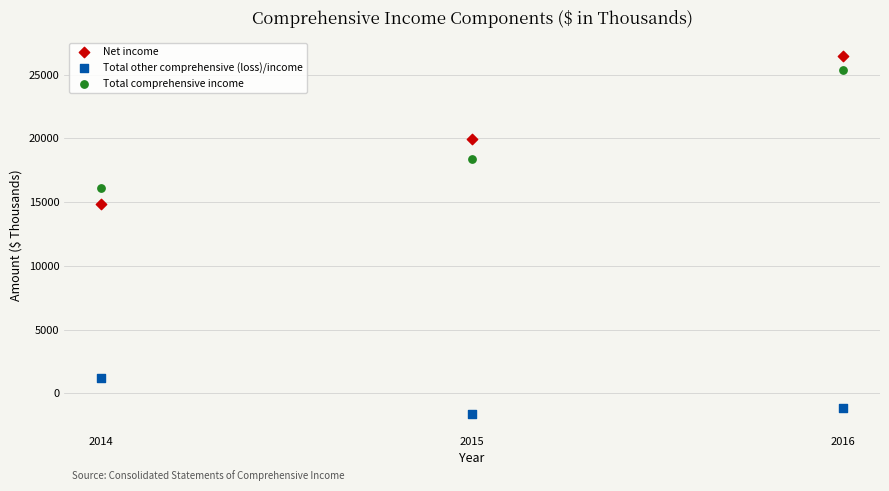

Which series reaches the maximum Y coordinate?

Net income